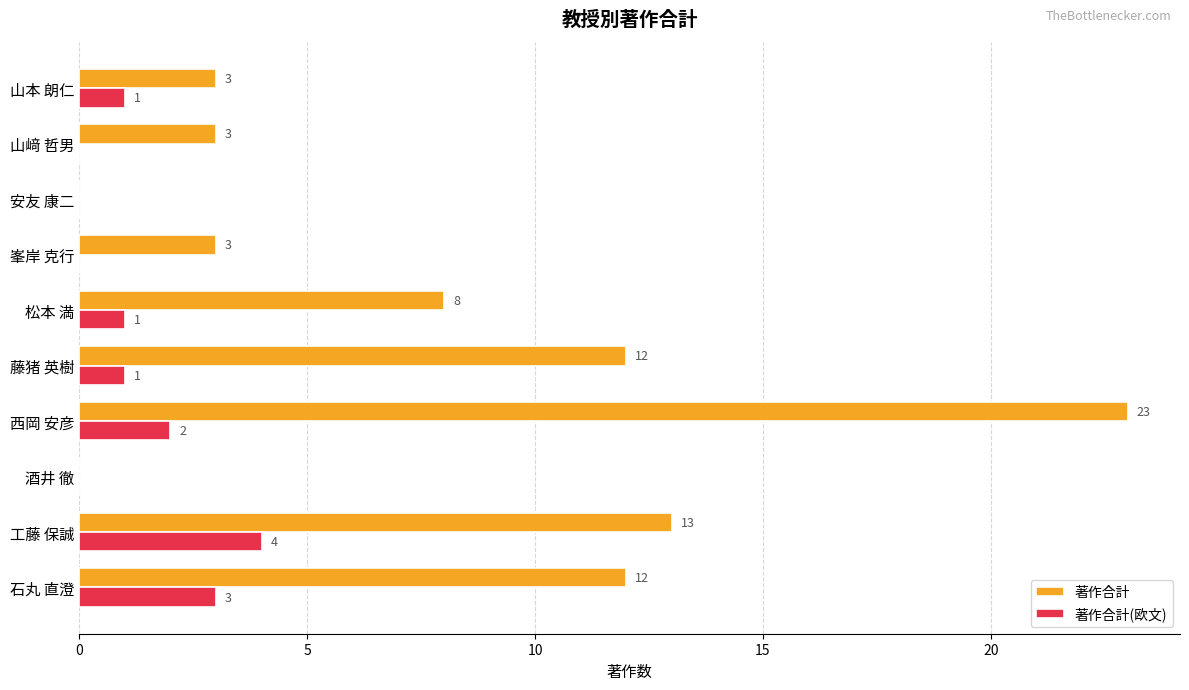

Which series changed the most between 工藤 保誠 and 峯岸 克行?

著作合計